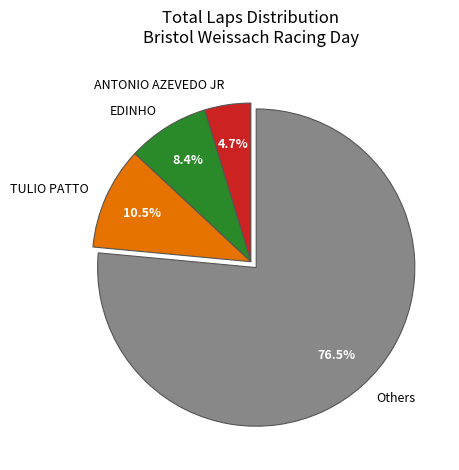

Approximately how many times larger is the value at Others compared to EDINHO?

9.1